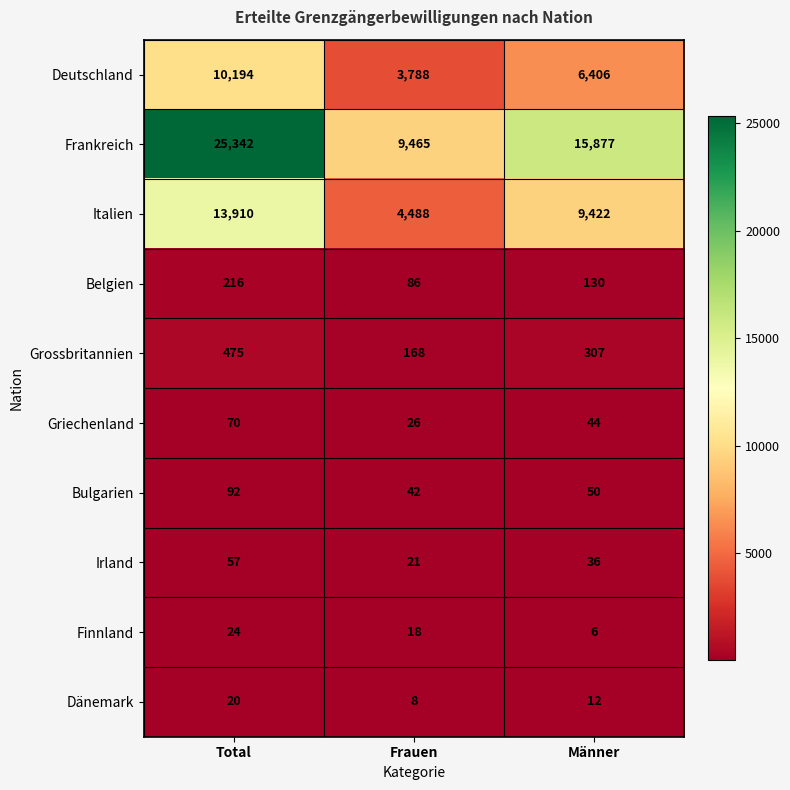

What value does the Belgien series have at Männer, to the nearest 5?

130